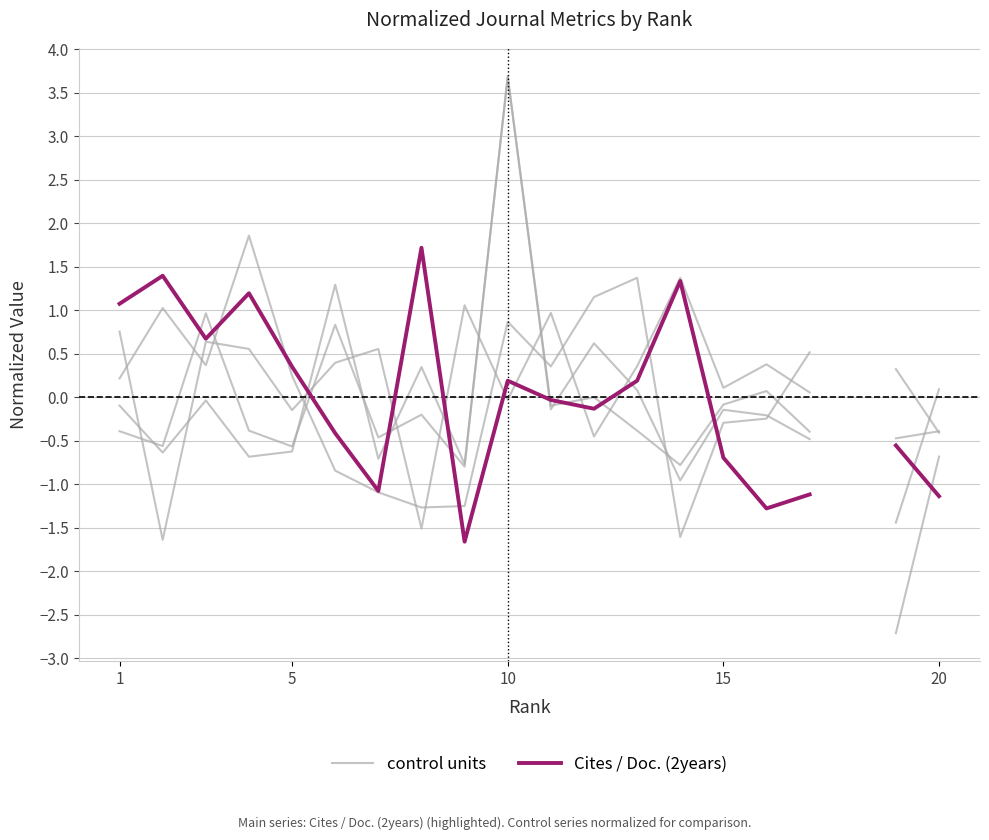

In Cites / Doc. (2years), how many points are higher than both neighbors (excluding endpoints)?

5